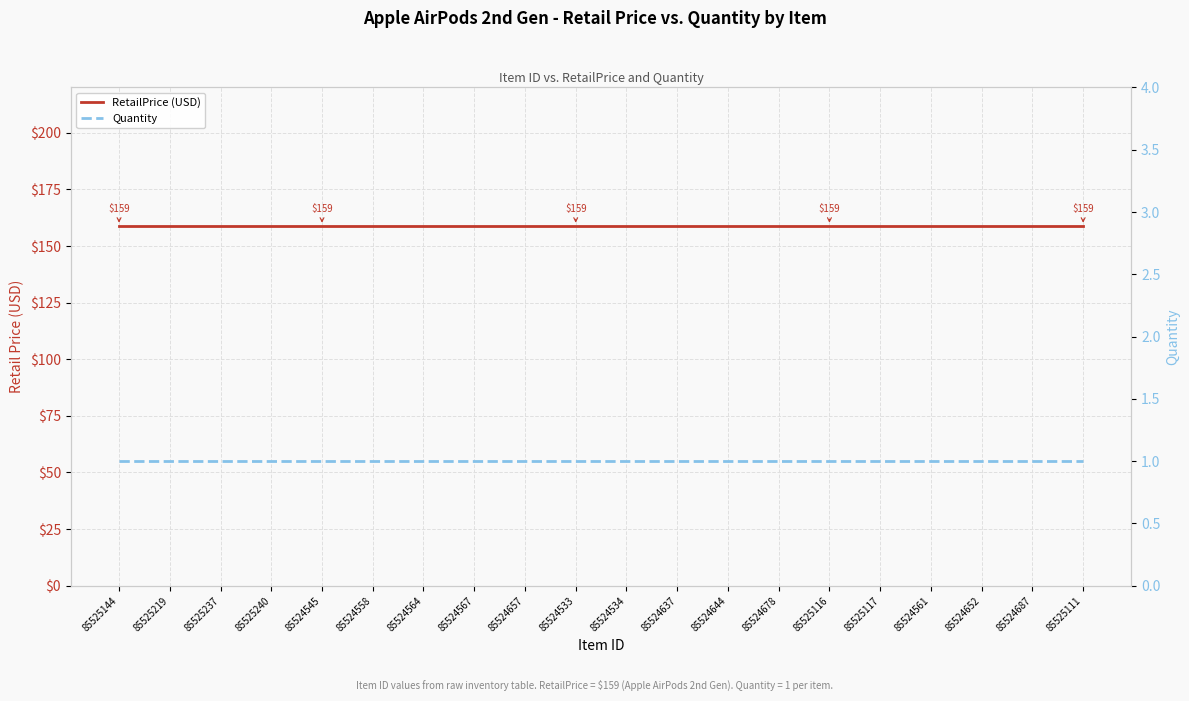

At 85524567, list the series in order from largest to smallest.

RetailPrice (USD), Quantity